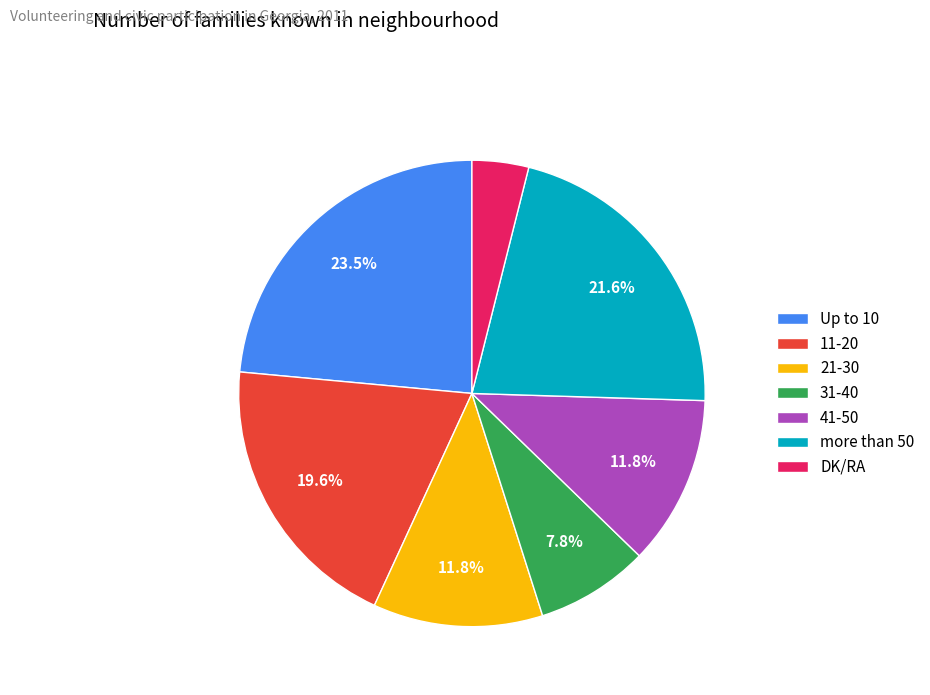

Count the number of slices in the pie.

7